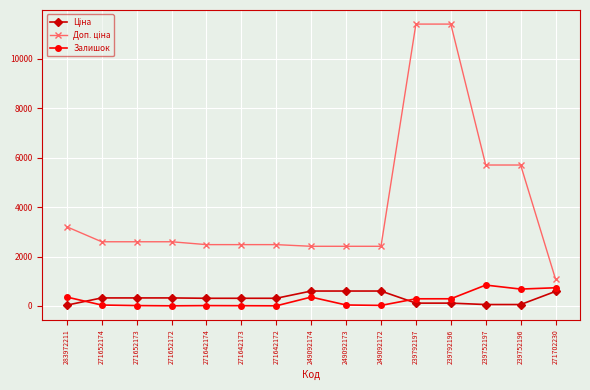

What is the greatest value displayed?

11410.0